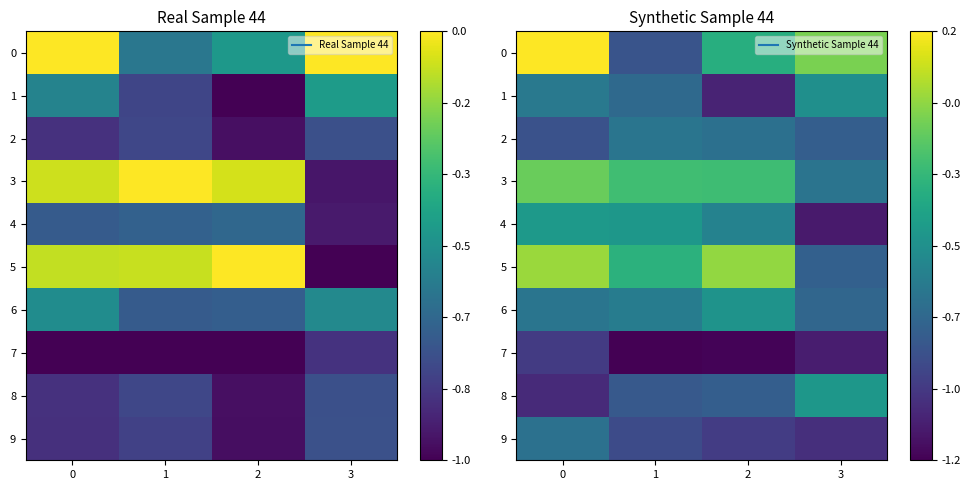

Between 0 and 3, which series saw the biggest shift?

5